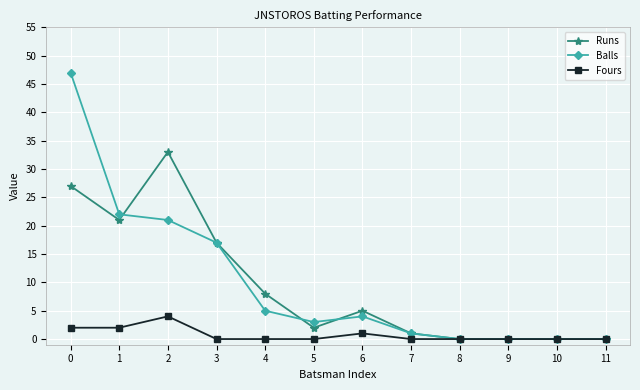

How many distinct data groups are displayed?

3